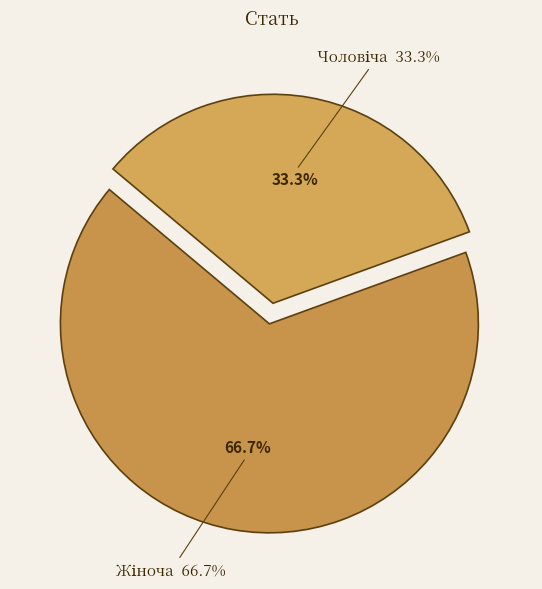

Is the sum of Жіноча and Чоловіча greater than half?

Yes